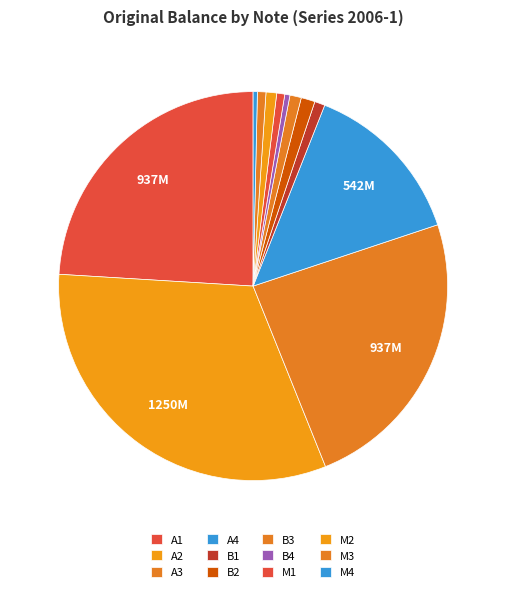

Count the number of slices in the pie.

12